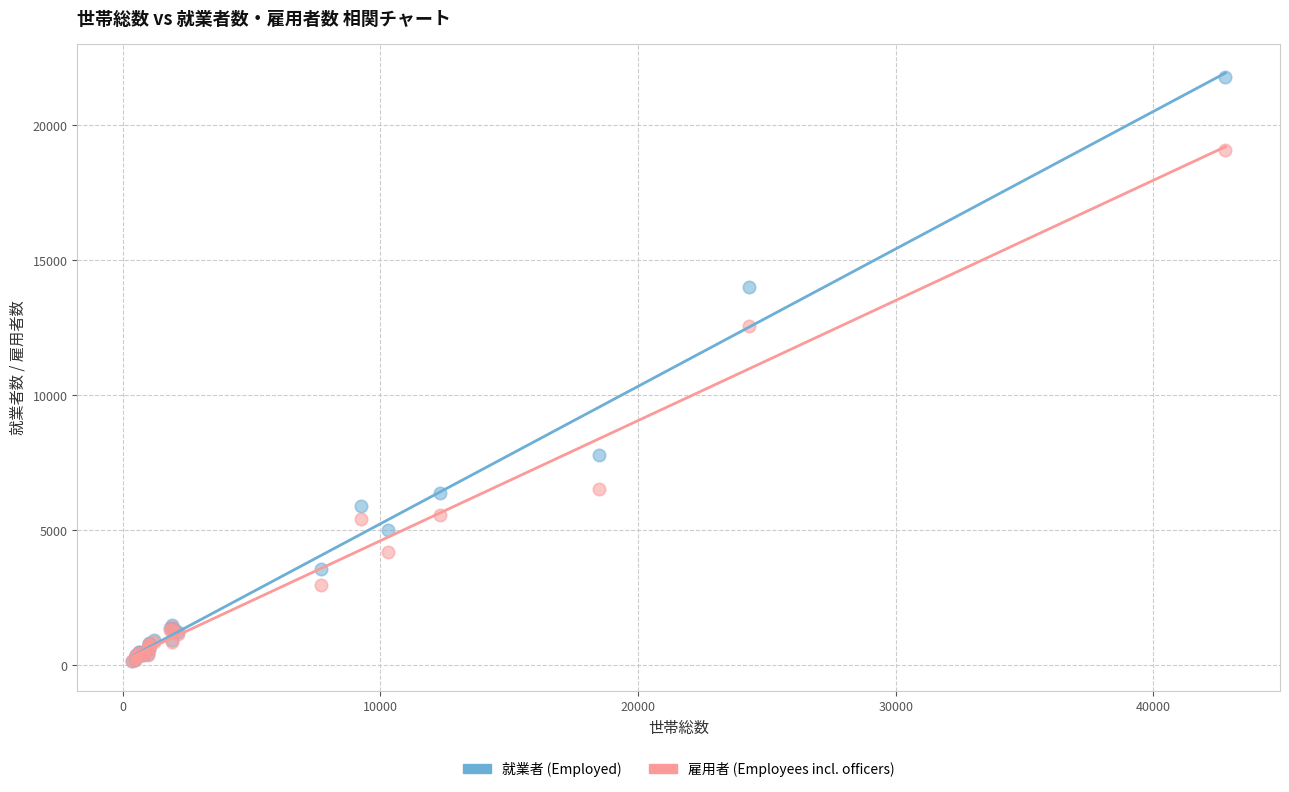

Across all series, what Y value is closest to 10947?

12542